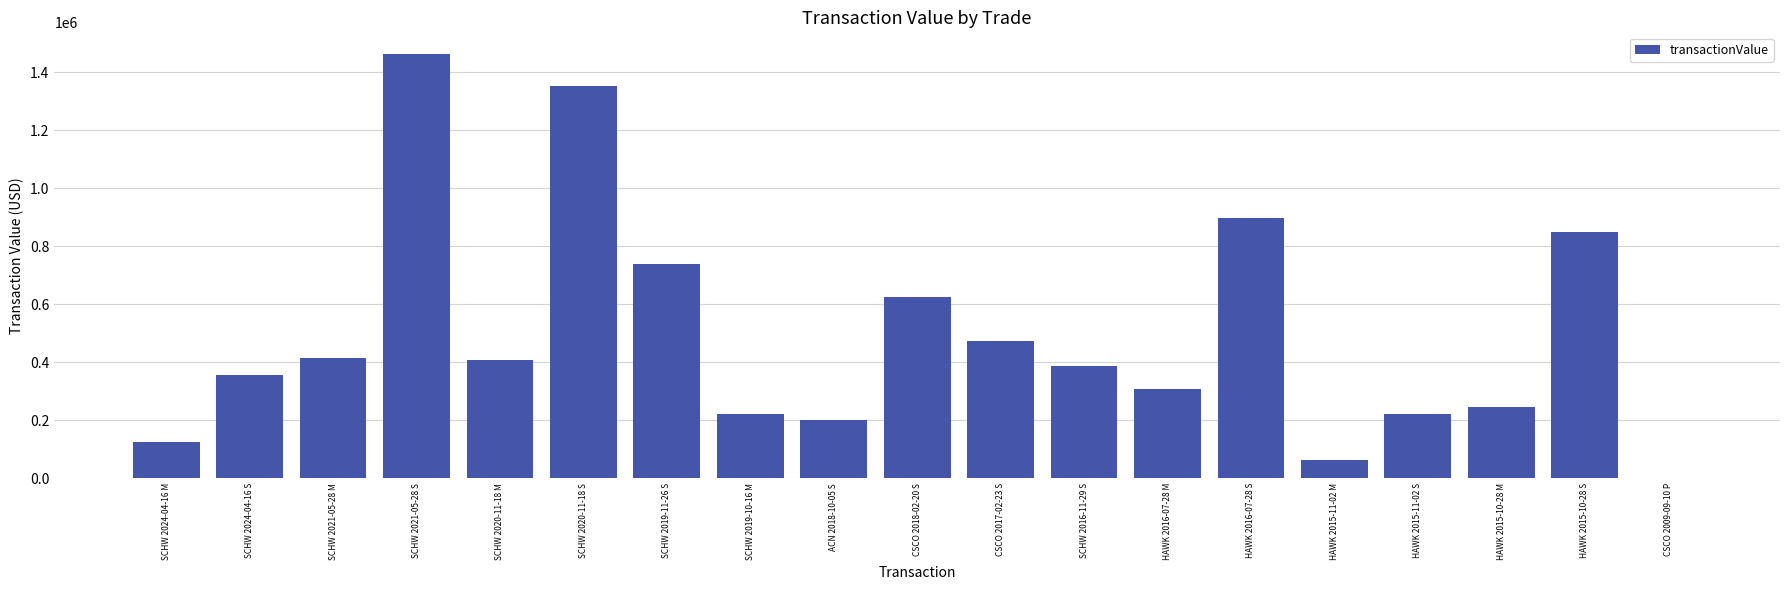

Where does the data first go above 385974?

SCHW 2021-05-28 M